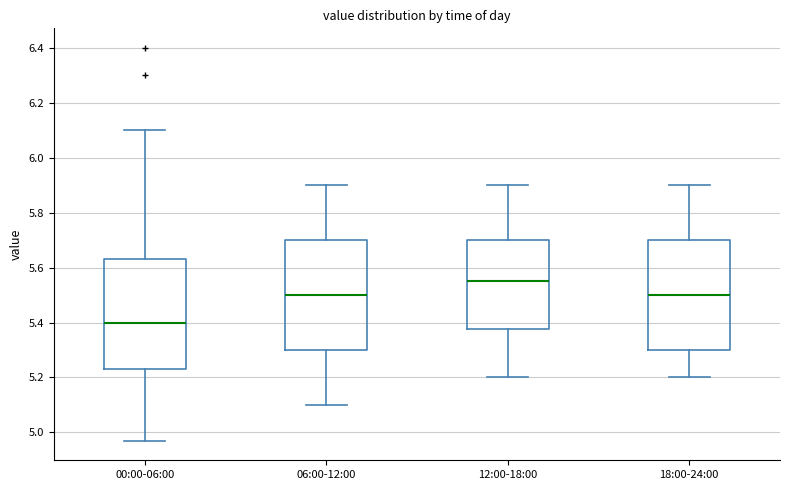

Where does the median line of the box for 18:00-24:00 sit on the y-axis? The values are not printed on the chart, so give them approximately, as read against the axis.

5.50